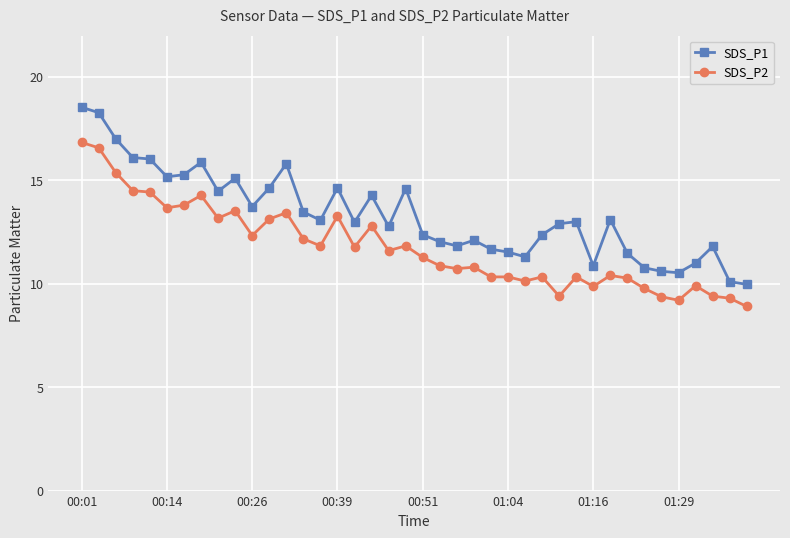

What is the value of the SDS_P2 point at the 28th from the left?

10.3